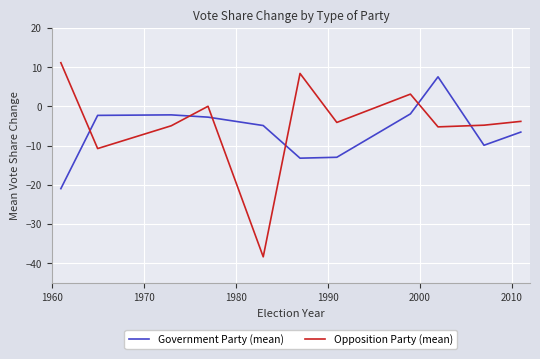

Rank the series by their maximum value, from lowest to highest.

Government Party (mean), Opposition Party (mean)